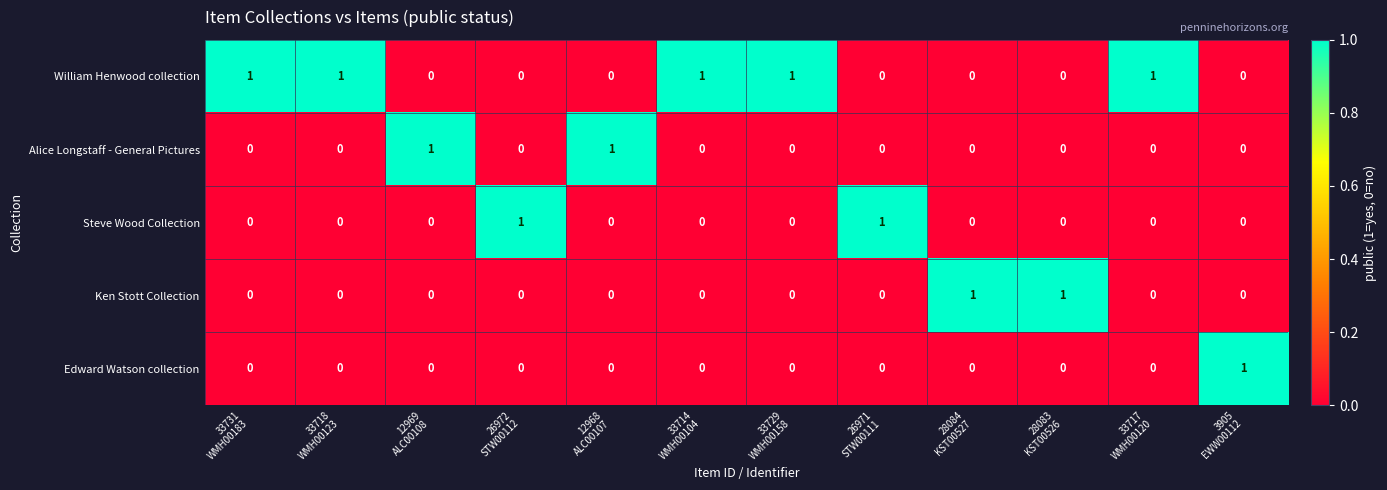

How many distinct data groups are displayed?

5